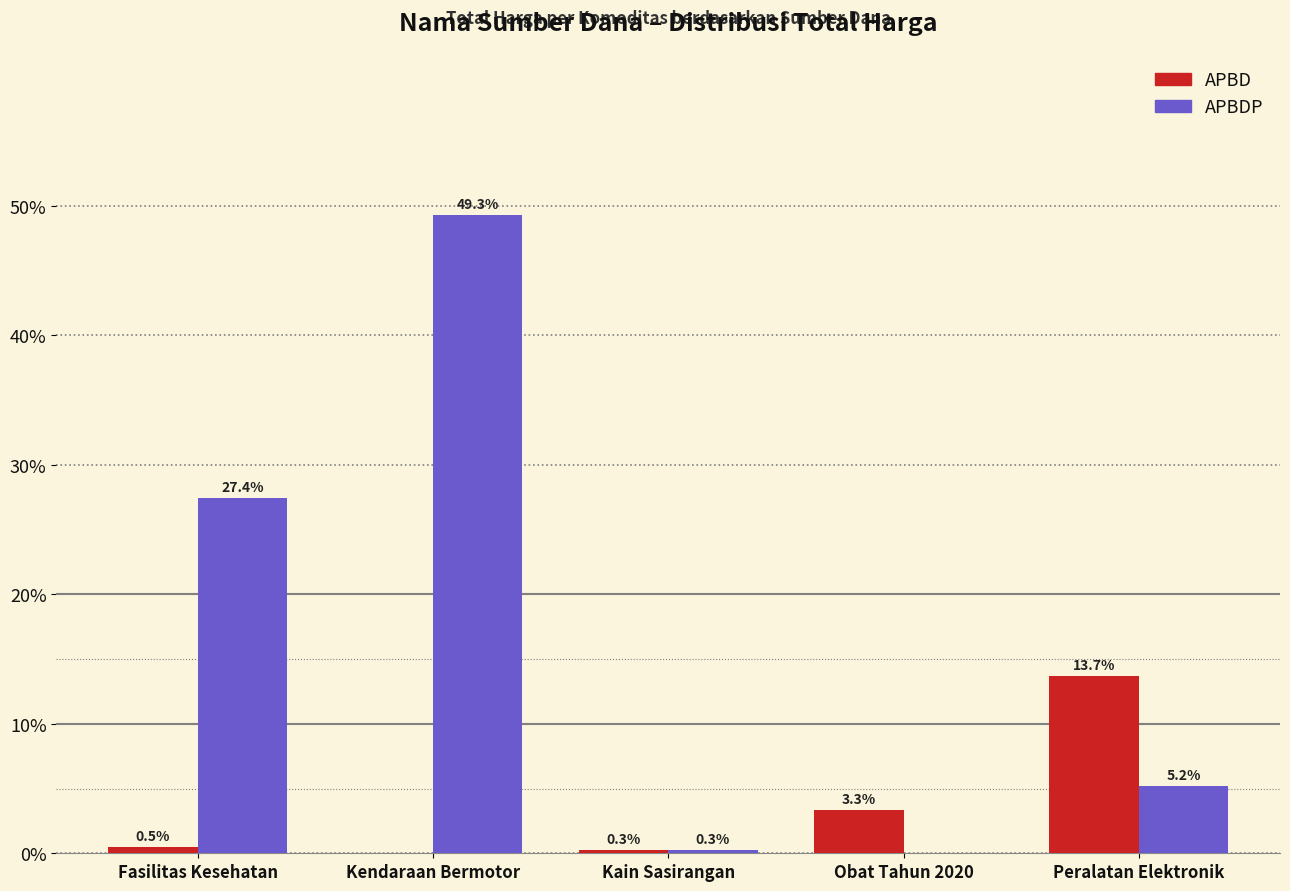

Between Kain Sasirangan and Peralatan Elektronik, which series saw the biggest shift?

APBD